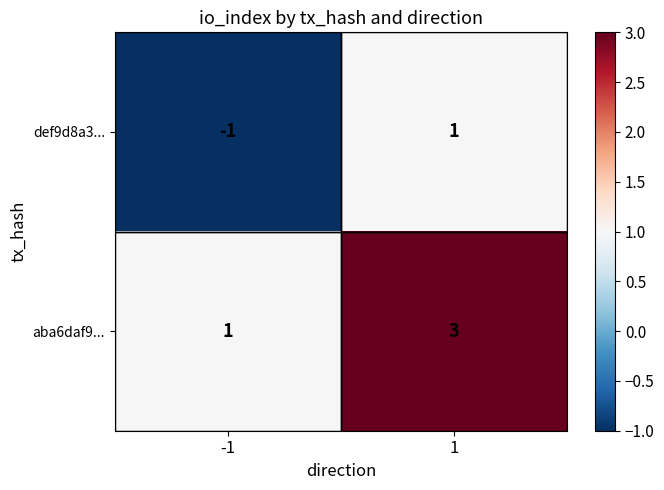

At -1, list the series in order from largest to smallest.

aba6daf9..., def9d8a3...